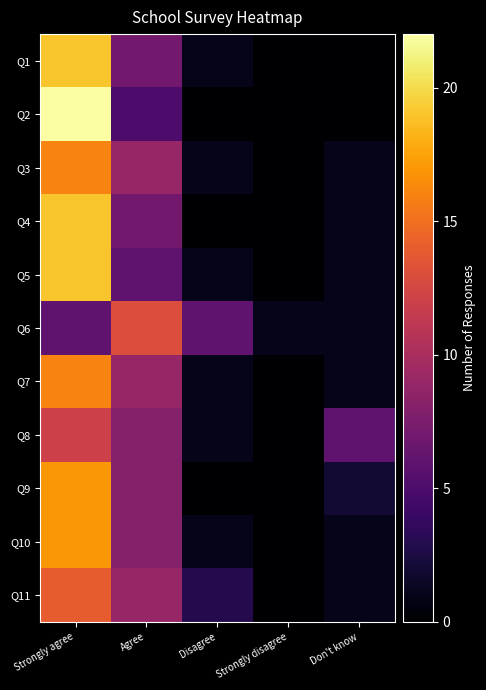

List the series in order of their peak value, highest first.

Q2, Q1, Q4, Q5, Q9, Q10, Q3, Q7, Q11, Q6, Q8